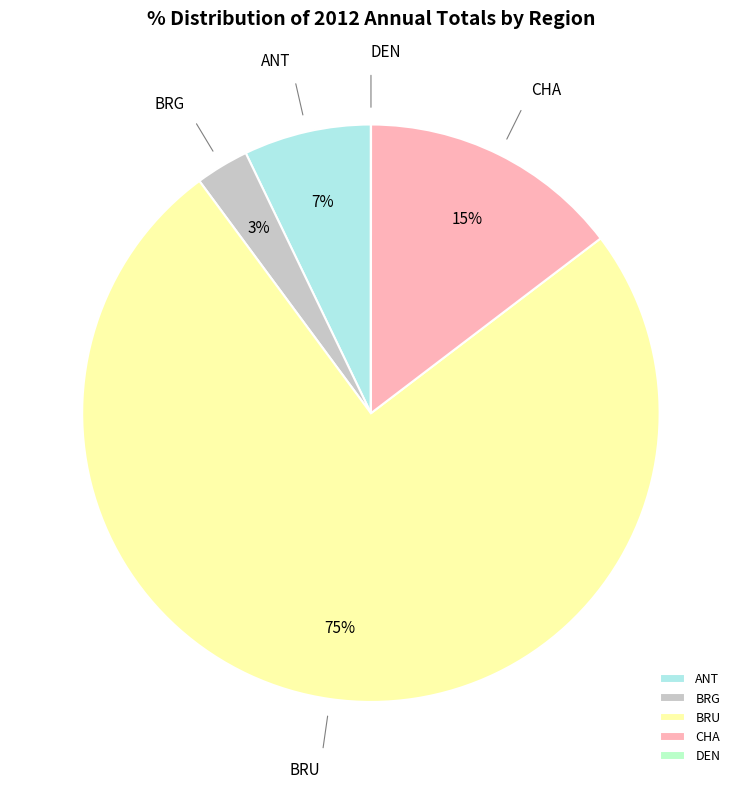

What percentage is the BRG slice, to the nearest percent?

3%